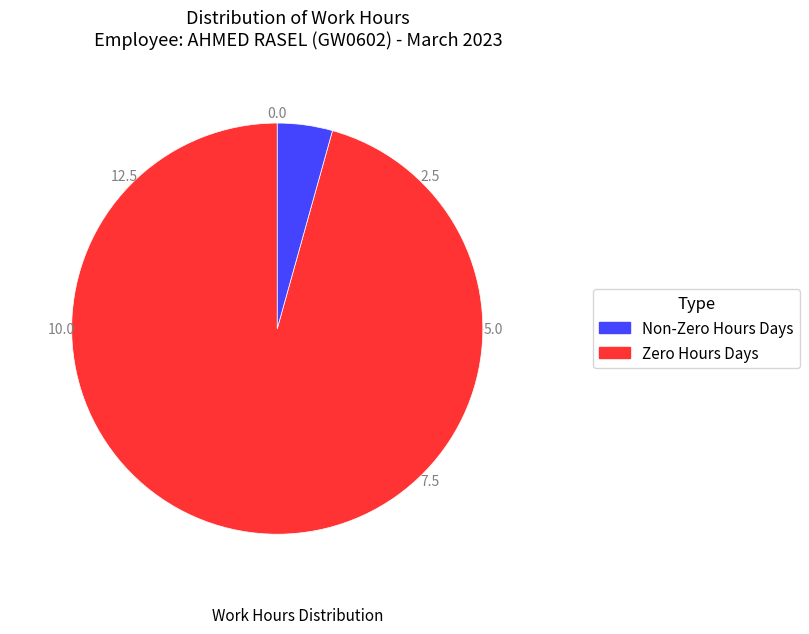

Does any single category account for the majority?

Yes